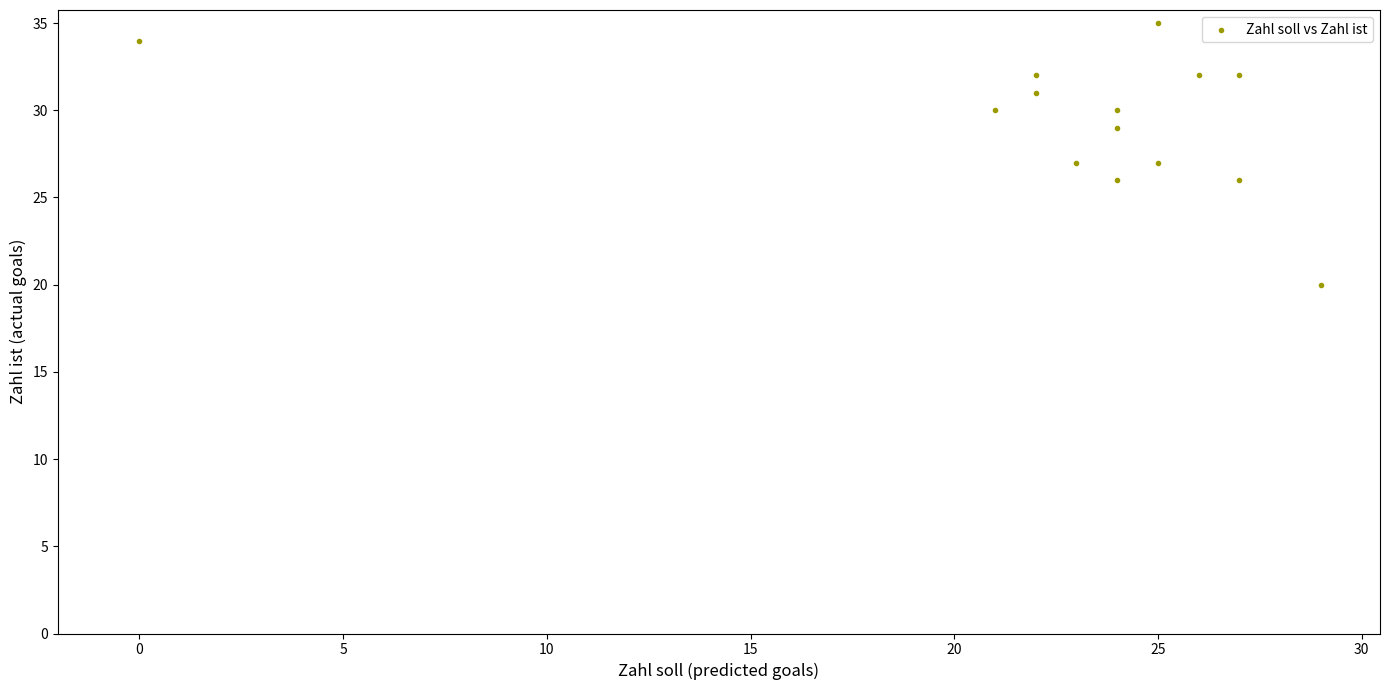

What is the range of Y values (max minus min)?

15